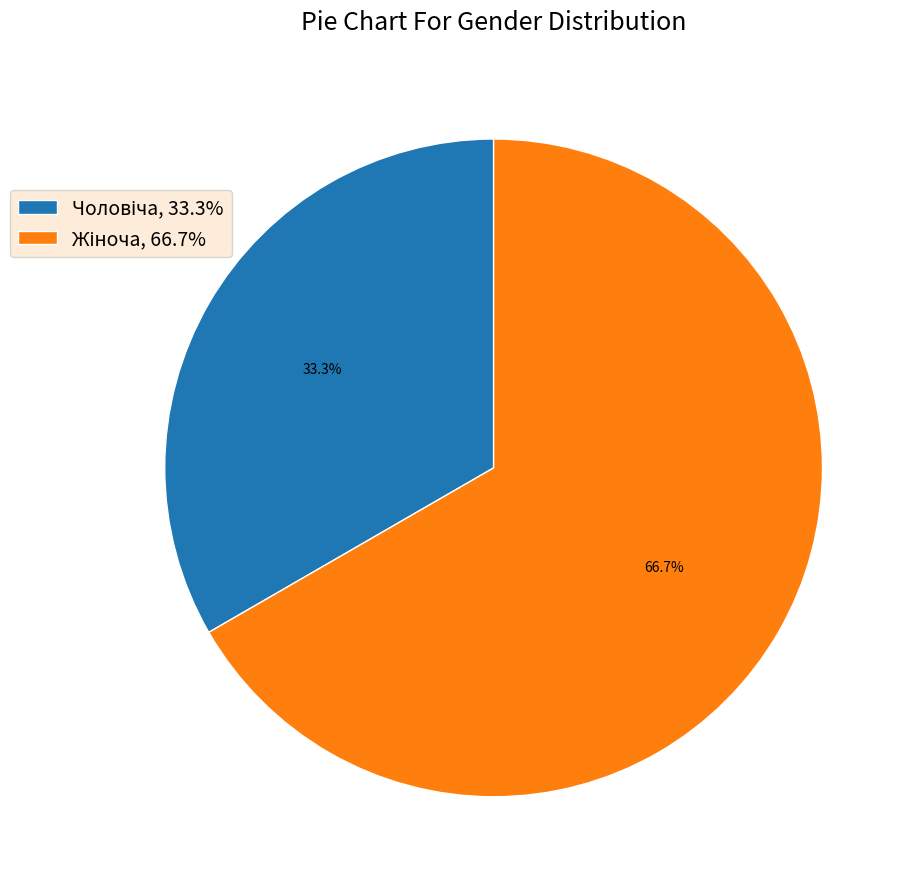

Is there any slice that represents more than half of the pie?

Yes